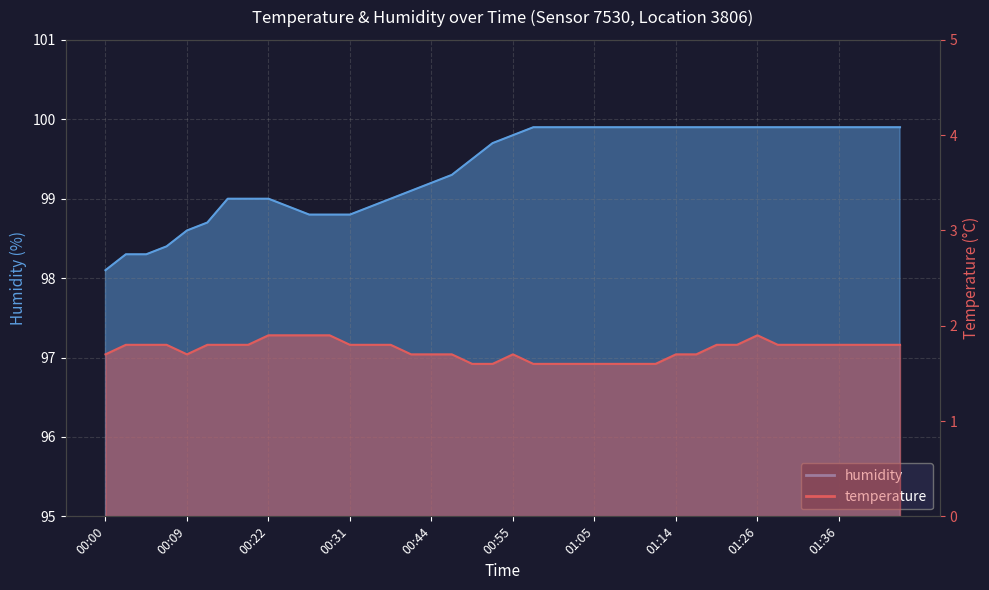

Reading left to right, extract all data points from this chart.

temperature: 00:00=1.7	00:02=1.8	00:05=1.8	00:07=1.8	00:09=1.7	00:12=1.8	00:14=1.8	00:19=1.8	00:22=1.9	00:24=1.9	00:26=1.9	00:29=1.9	00:31=1.8	00:34=1.8	00:36=1.8	00:42=1.7	00:44=1.7	00:47=1.7	00:50=1.6	00:52=1.6	00:55=1.7	00:57=1.6	01:00=1.6	01:02=1.6	01:05=1.6	01:07=1.6	01:10=1.6	01:12=1.6	01:14=1.7	01:17=1.7	01:20=1.8	01:23=1.8	01:26=1.9	01:28=1.8	01:31=1.8	01:33=1.8	01:36=1.8	01:42=1.8	01:44=1.8	01:47=1.8
humidity: 00:00=98.1	00:02=98.3	00:05=98.3	00:07=98.4	00:09=98.6	00:12=98.7	00:14=99.0	00:19=99.0	00:22=99.0	00:24=98.9	00:26=98.8	00:29=98.8	00:31=98.8	00:34=98.9	00:36=99.0	00:42=99.1	00:44=99.2	00:47=99.3	00:50=99.5	00:52=99.7	00:55=99.8	00:57=99.9	01:00=99.9	01:02=99.9	01:05=99.9	01:07=99.9	01:10=99.9	01:12=99.9	01:14=99.9	01:17=99.9	01:20=99.9	01:23=99.9	01:26=99.9	01:28=99.9	01:31=99.9	01:33=99.9	01:36=99.9	01:42=99.9	01:44=99.9	01:47=99.9